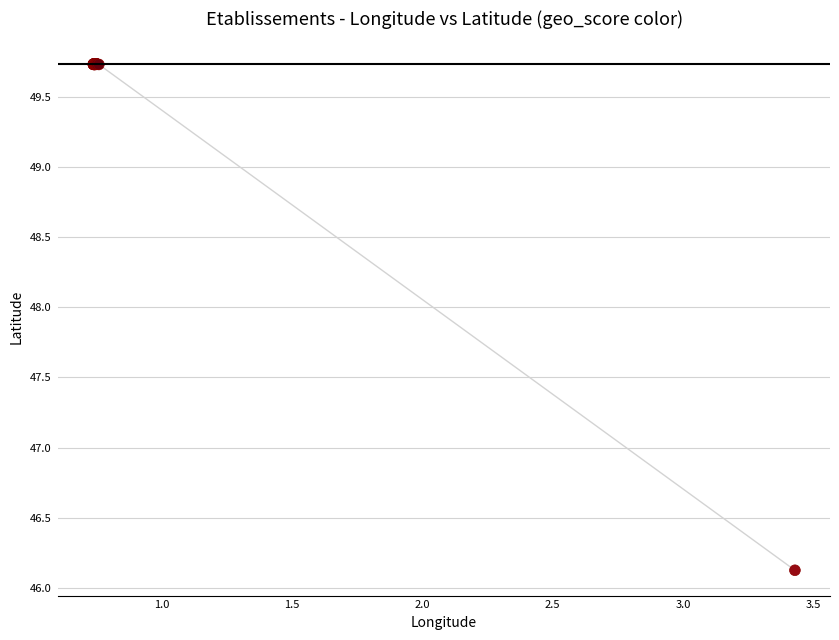

What Y value in the scatter plot is closest to 47?

46.1